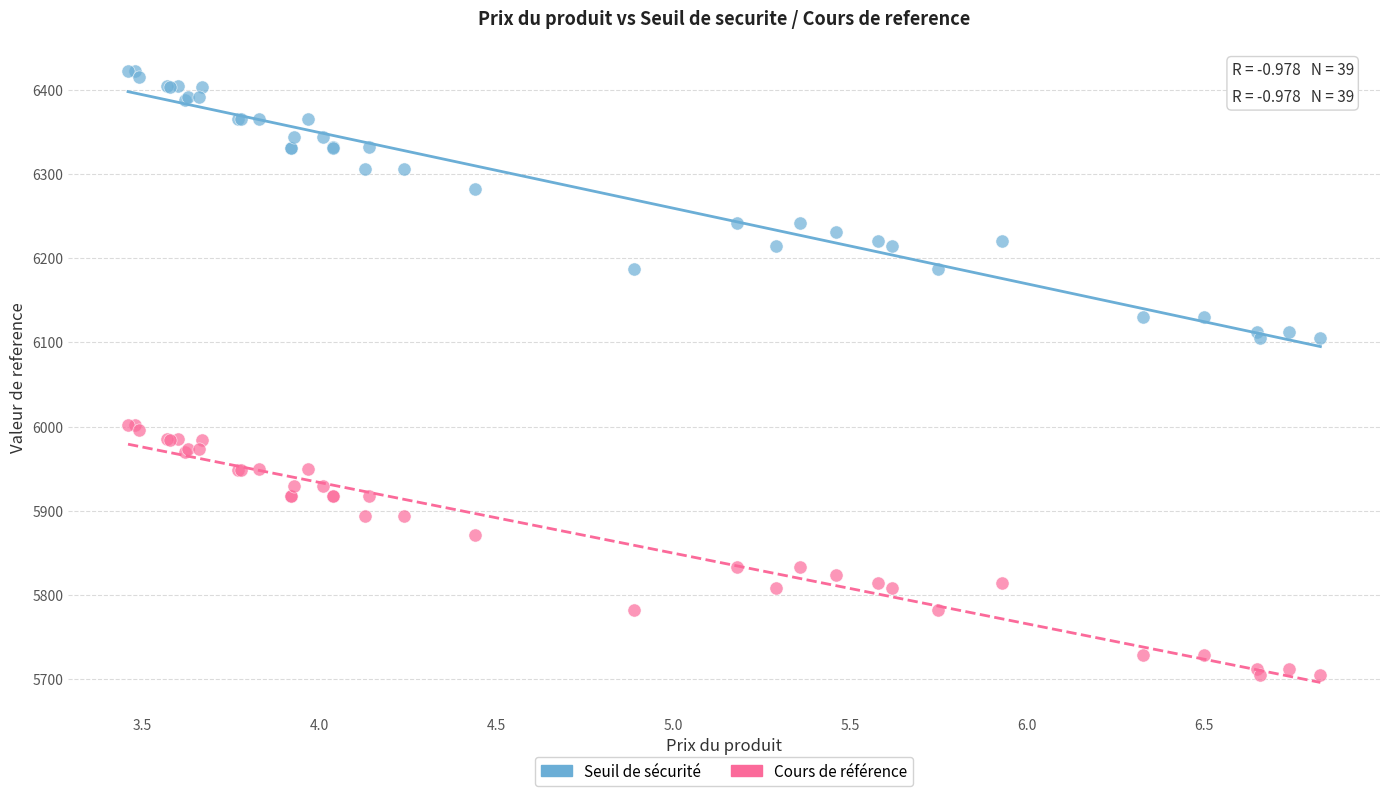

What are all the series names shown in the legend?

Seuil de sécurité, Cours de référence